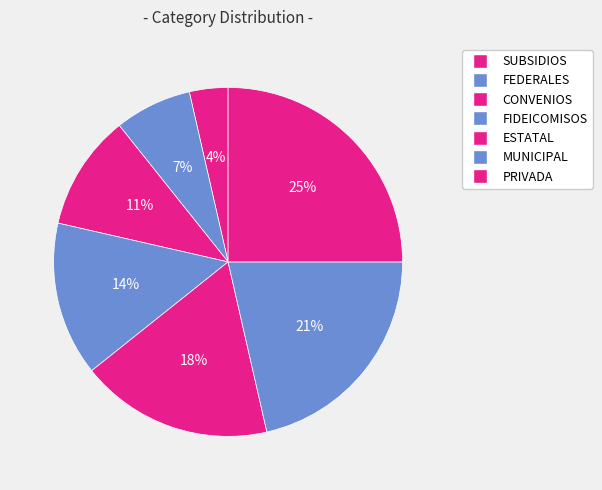

To the nearest percent, what portion does FIDEICOMISOS represent?

14%